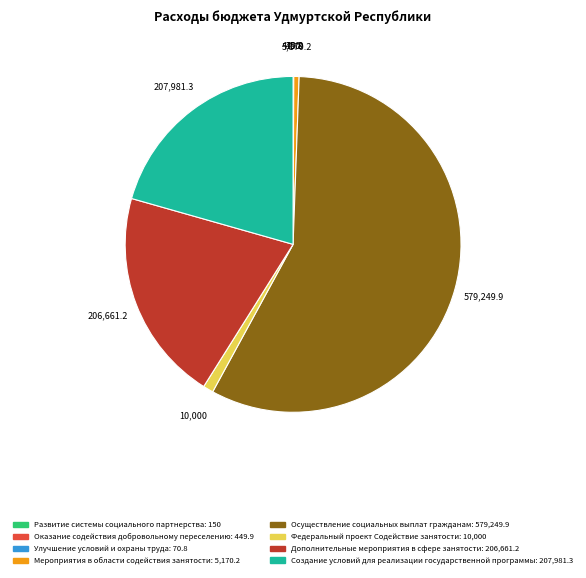

Between Осуществление социальных выплат гражданам and Дополнительные мероприятия в сфере занятости, which is larger?

Осуществление социальных выплат гражданам